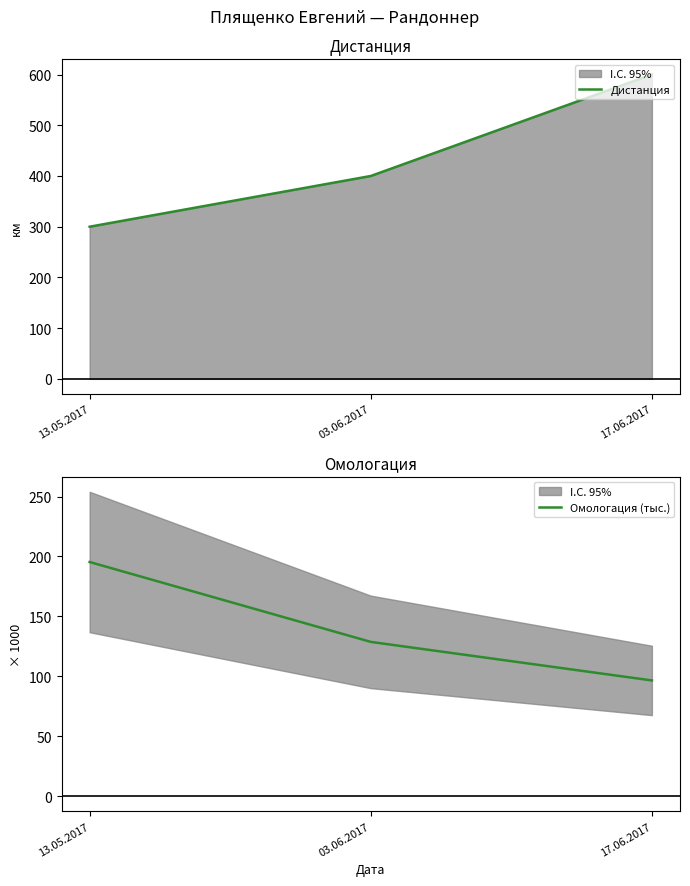

List the series in order of their overall mean, highest first.

Дистанция, Омологация (тыс.)